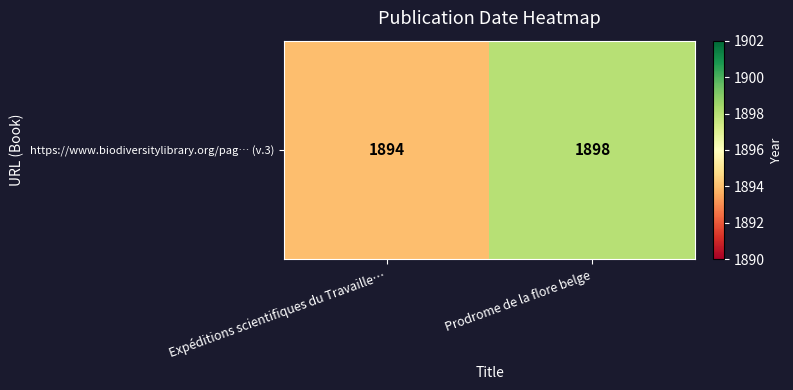

Which label corresponds to the largest value in the chart?

Prodrome de la flore belge